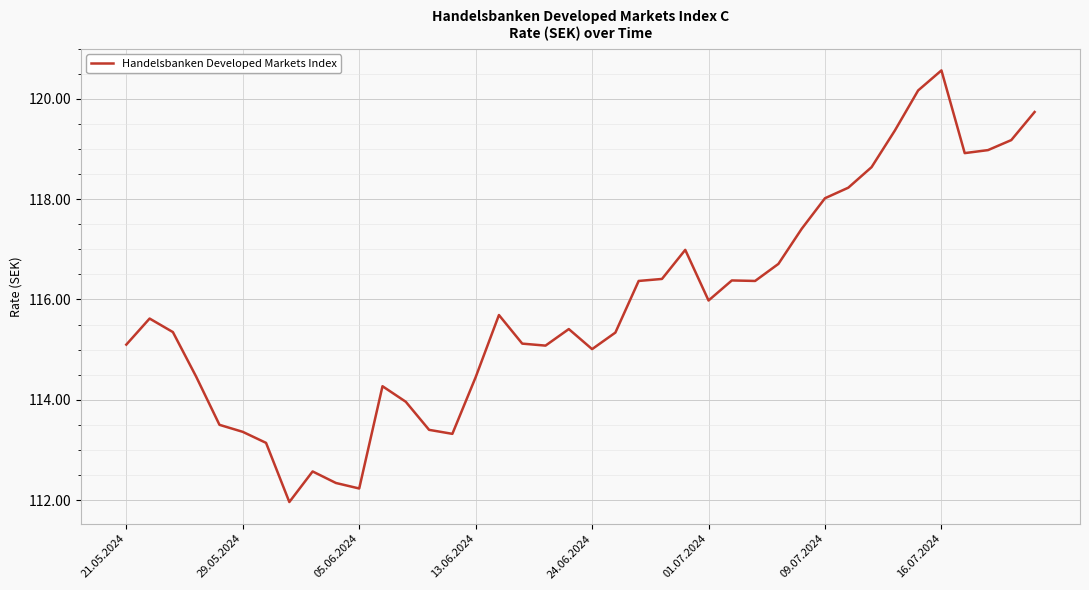

What is the difference between the maximum and minimum values?

8.6